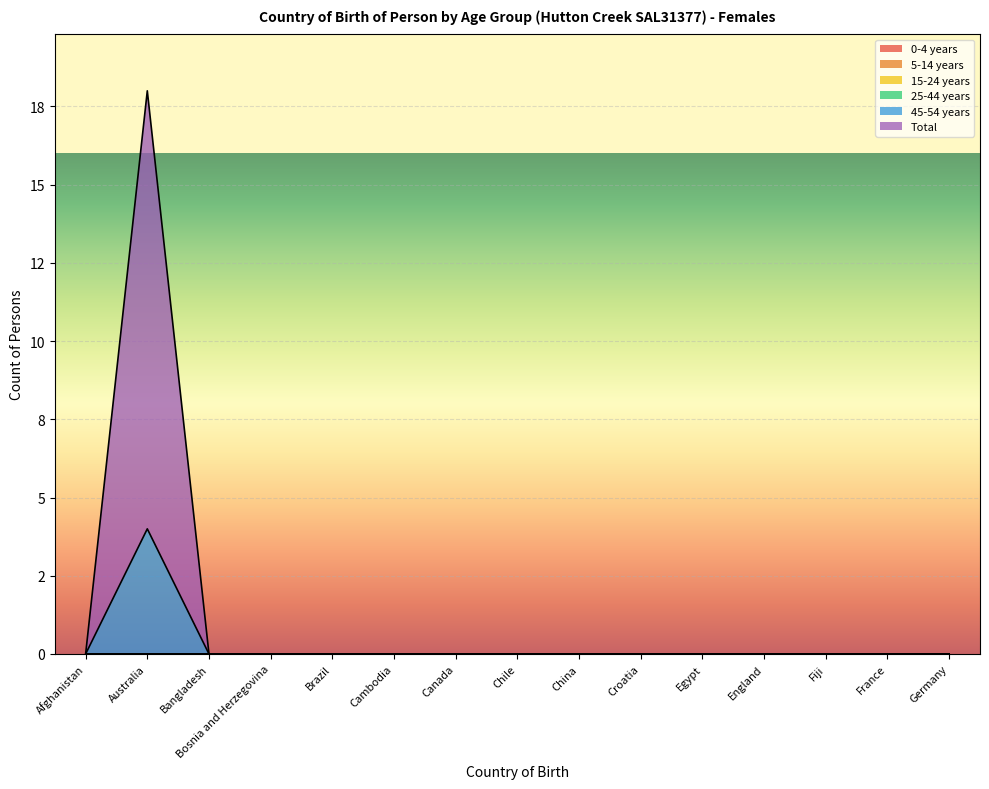

The Total series shows 0 at Cambodia. True or false?

True